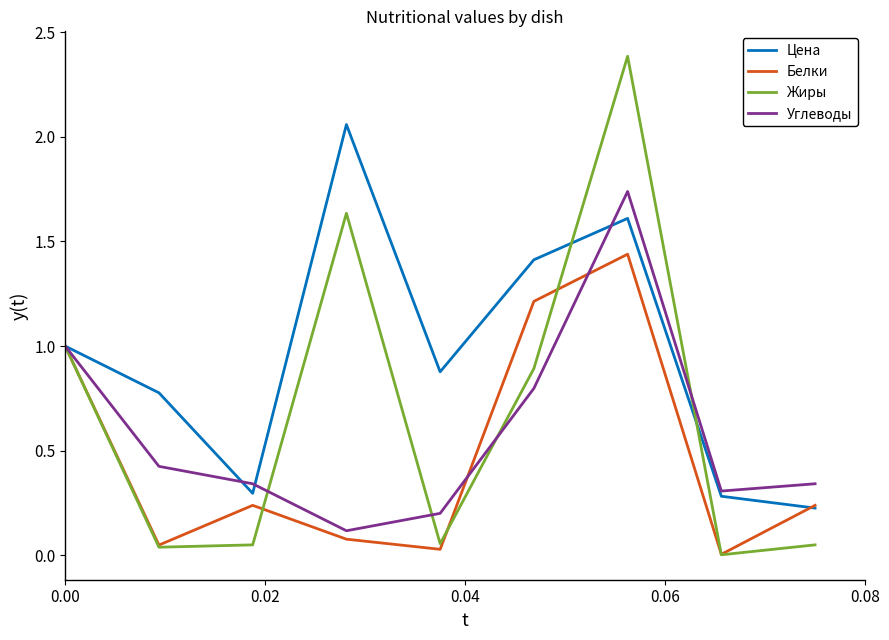

What is the greatest value displayed?

2.4